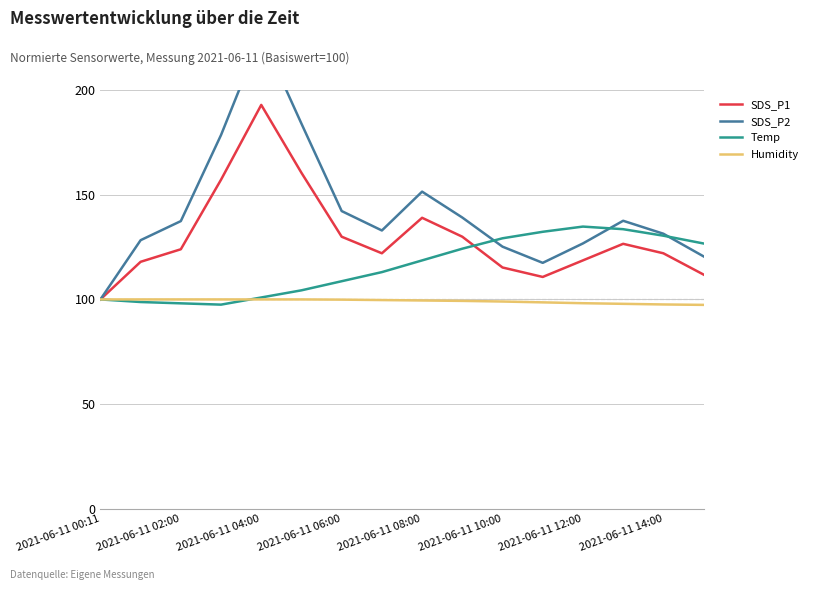

Reading right to left, list all the values displayed in this chart.

SDS_P1: 111.9	122.0	126.6	118.6	110.7	115.3	129.9	139.0	122.0	129.9	160.5	192.9	157.2	124.0	118.0	100.0
SDS_P2: 120.6	131.4	137.6	126.7	117.5	125.2	139.1	151.5	132.9	142.2	183.9	226.3	178.5	137.4	128.3	100.0
Temp: 126.7	130.4	133.5	134.8	132.3	129.2	124.2	118.6	113.0	108.7	104.3	100.9	97.5	98.1	98.8	100.0
Humidity: 97.4	97.6	97.9	98.2	98.6	99.0	99.3	99.5	99.7	99.9	100.0	100.0	100.0	100.0	100.0	100.0